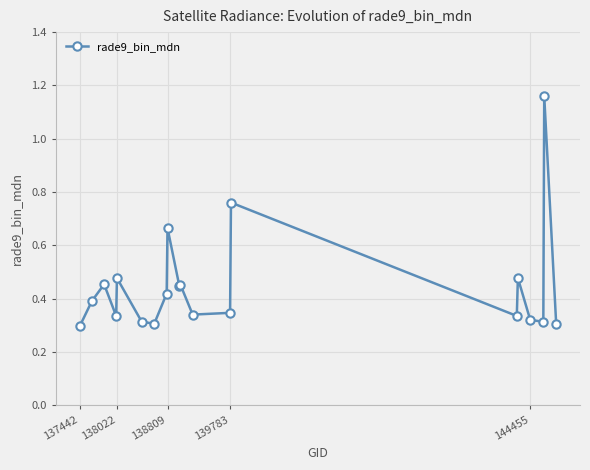

True or false: there are more than 0 points higher than both neighbors.

True